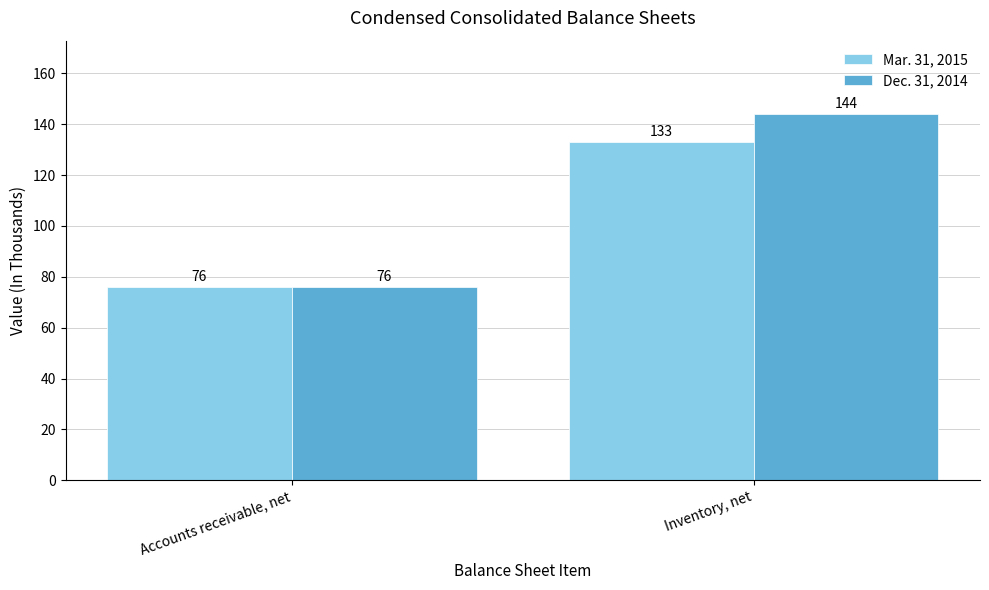

What is the difference between the maximum and minimum values in the Dec. 31, 2014 series?

68